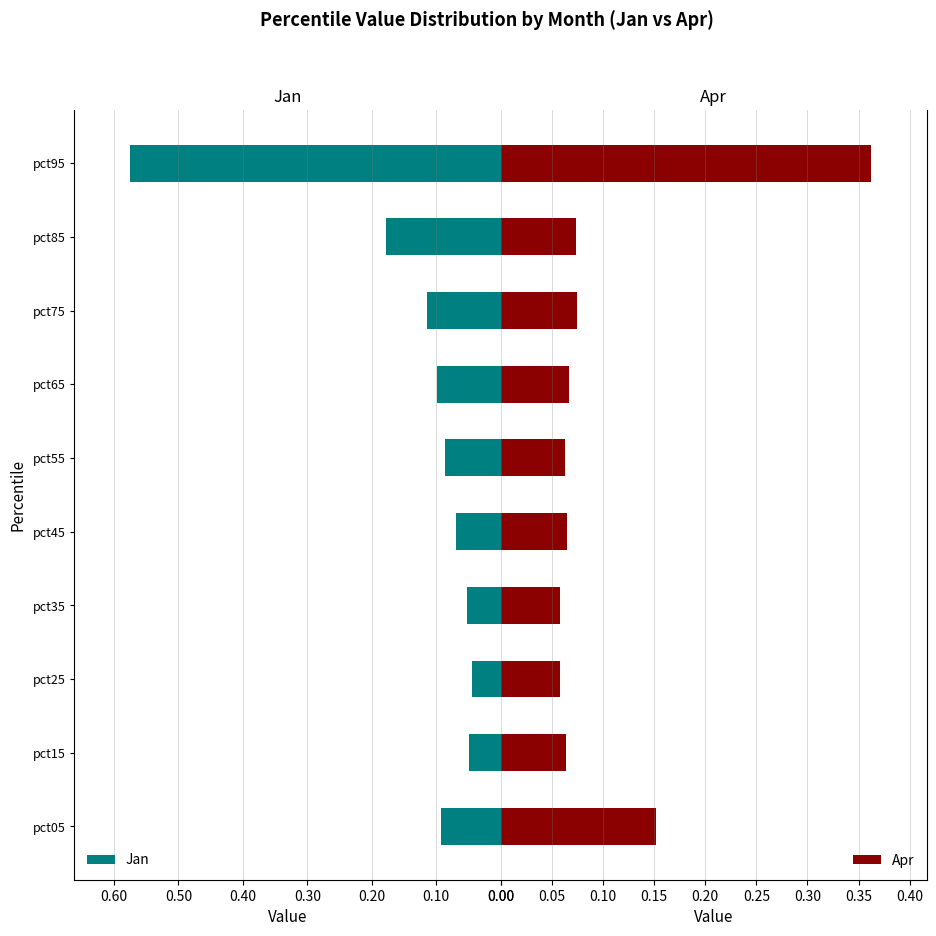

True or false: Jan has a value of 0.1 at pct65.

True